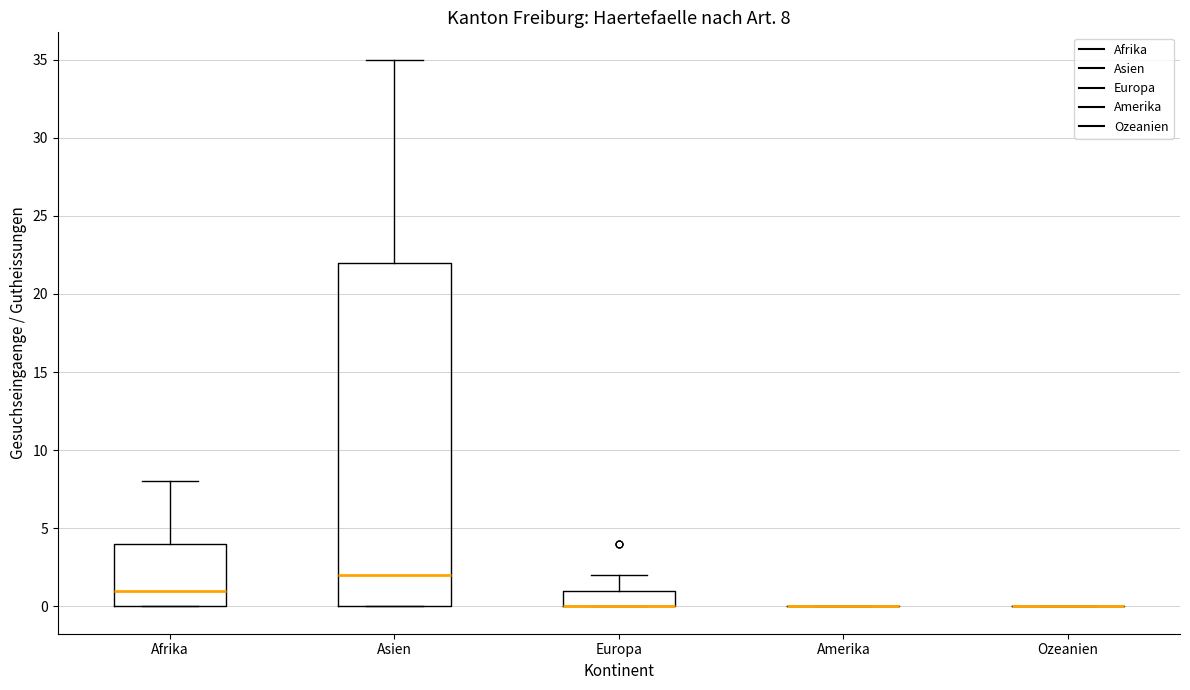

Which box is the tallest, from its lower edge to its upper edge?

Asien